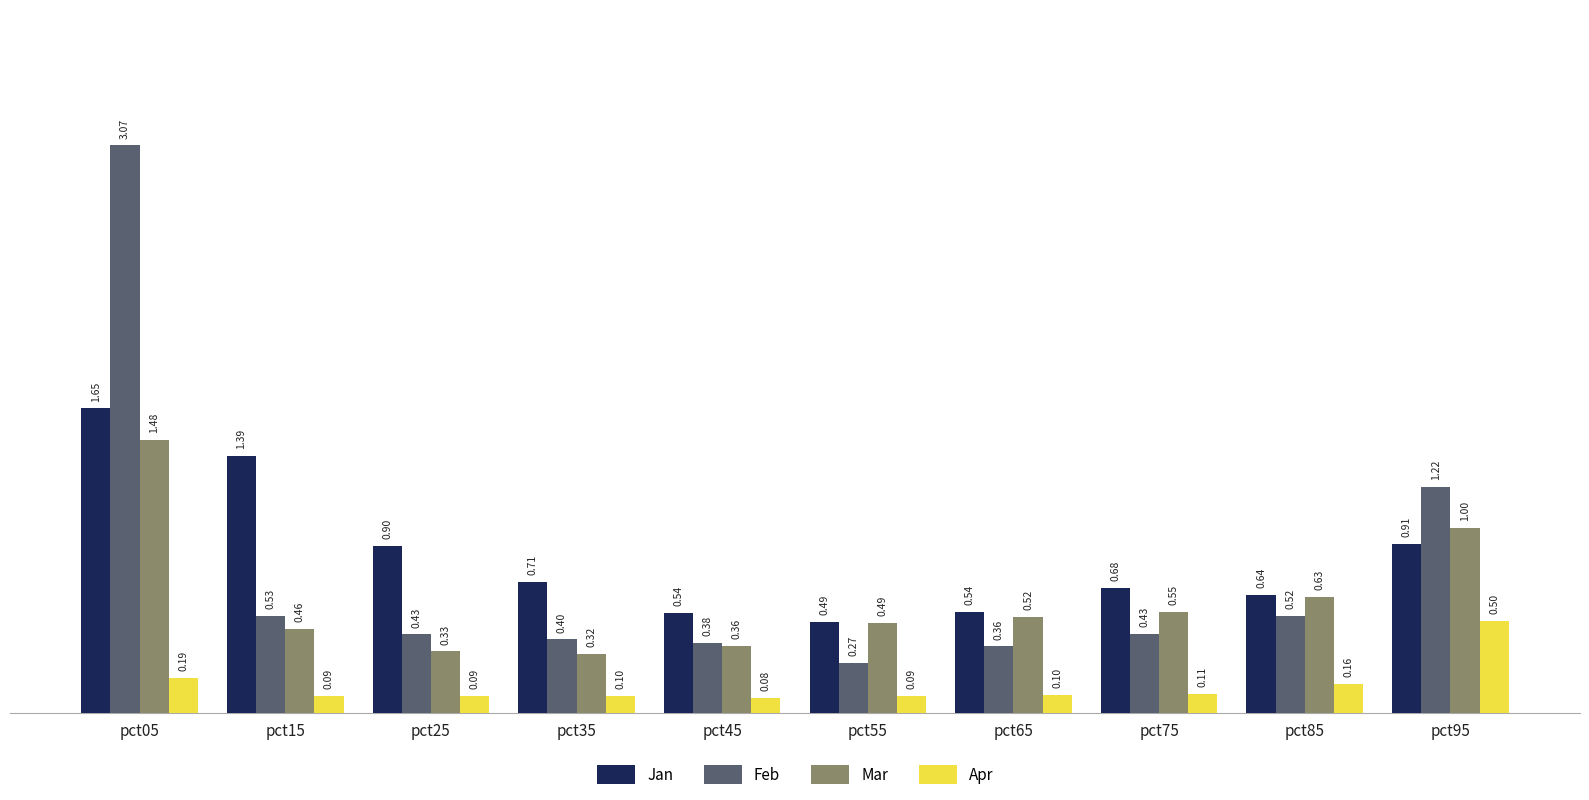

Between pct45 and pct95, which series saw the biggest shift?

Feb